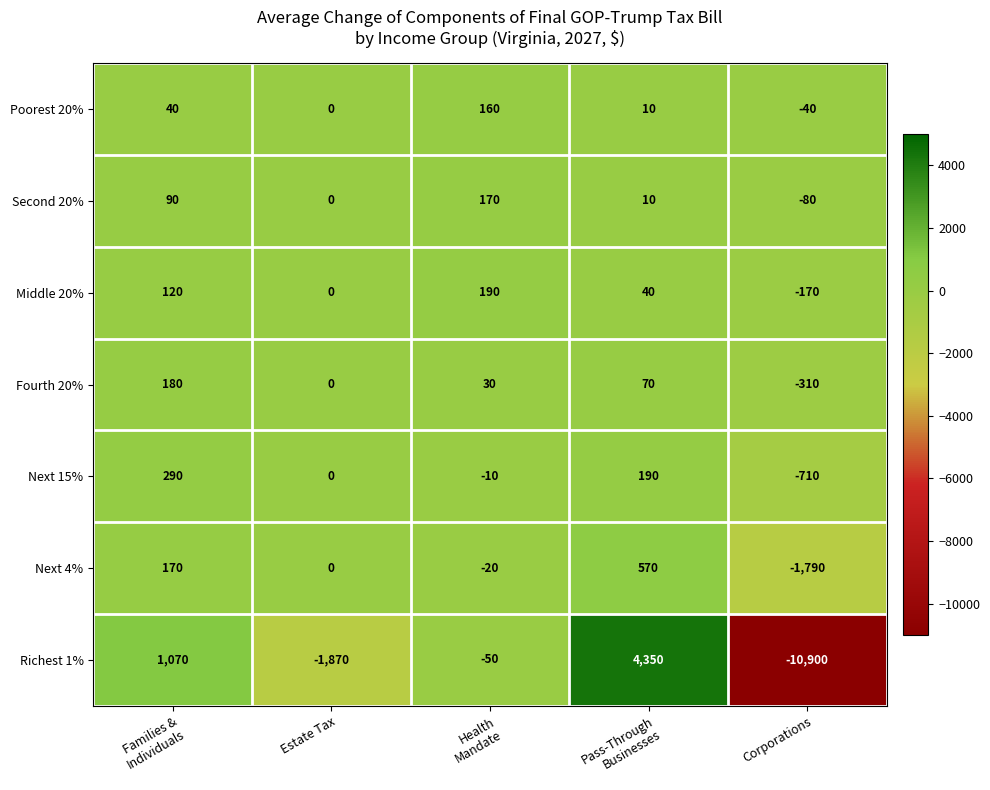

What is the total value across all series at Corporations?

-14000